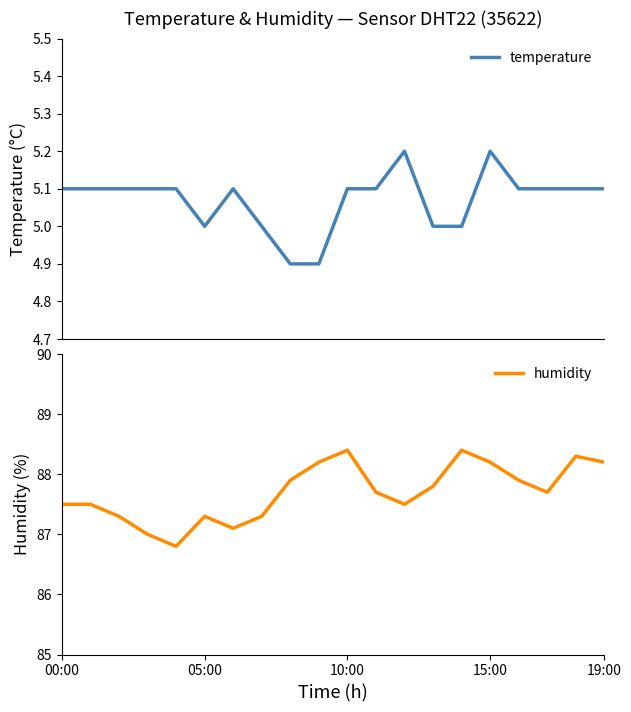

What position from the right is 19:00?

1